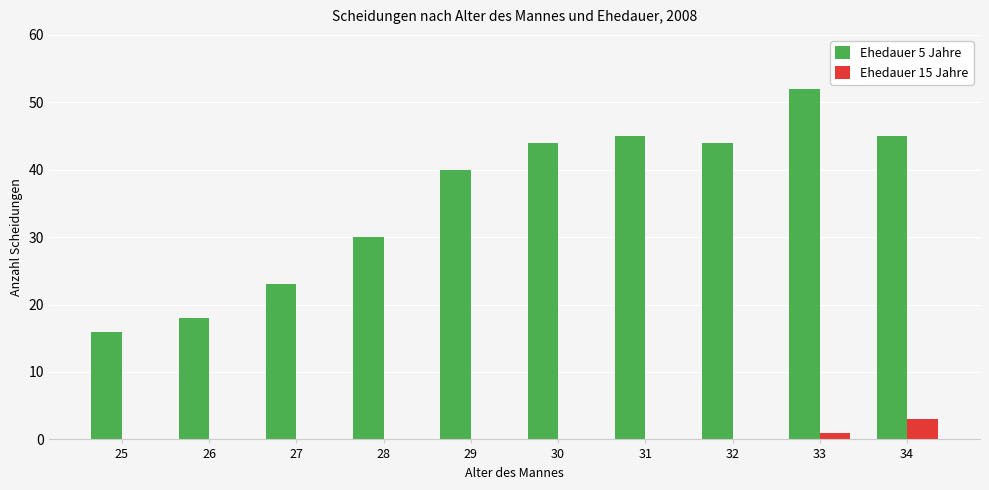

What is the maximum value shown in the chart?

52